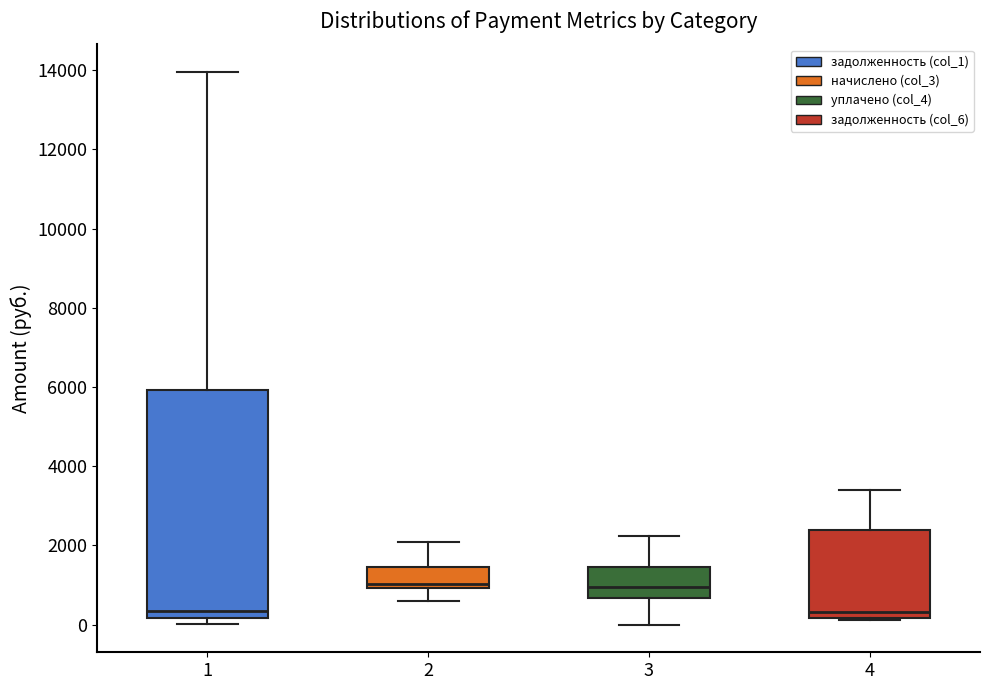

Where is the upper edge of the box at x = 3 on the y-axis? The values are not printed on the chart, so give them approximately, as read against the axis.

1400